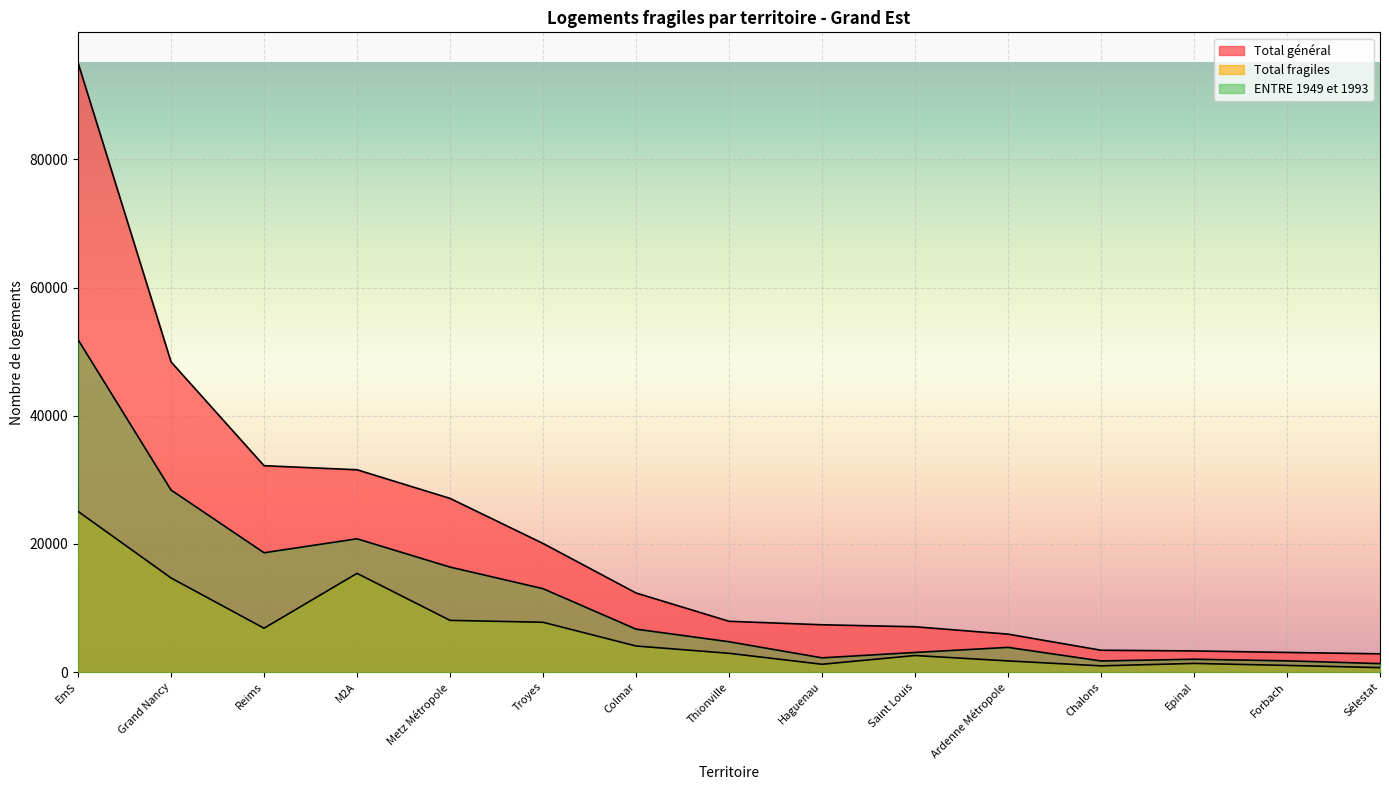

Rank the series by their average value, from lowest to highest.

Total fragiles, ENTRE 1949 et 1993, Total général